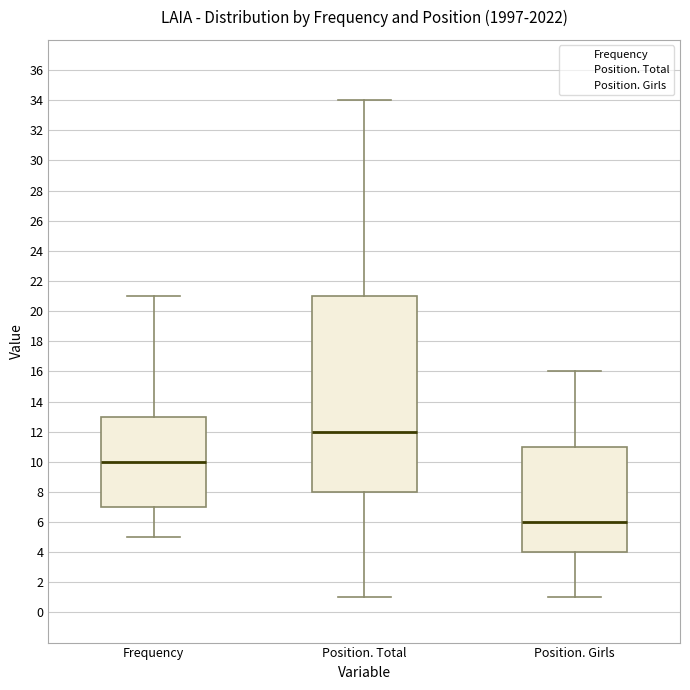

Which box's median line is the lowest?

Position. Girls